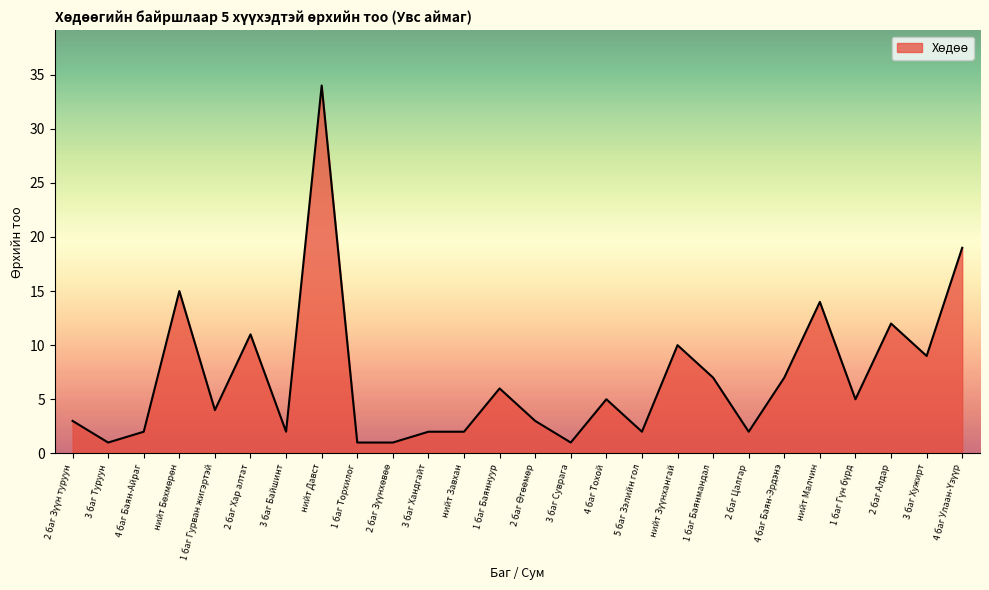

Which label corresponds to the largest value in the chart?

нийт Давст